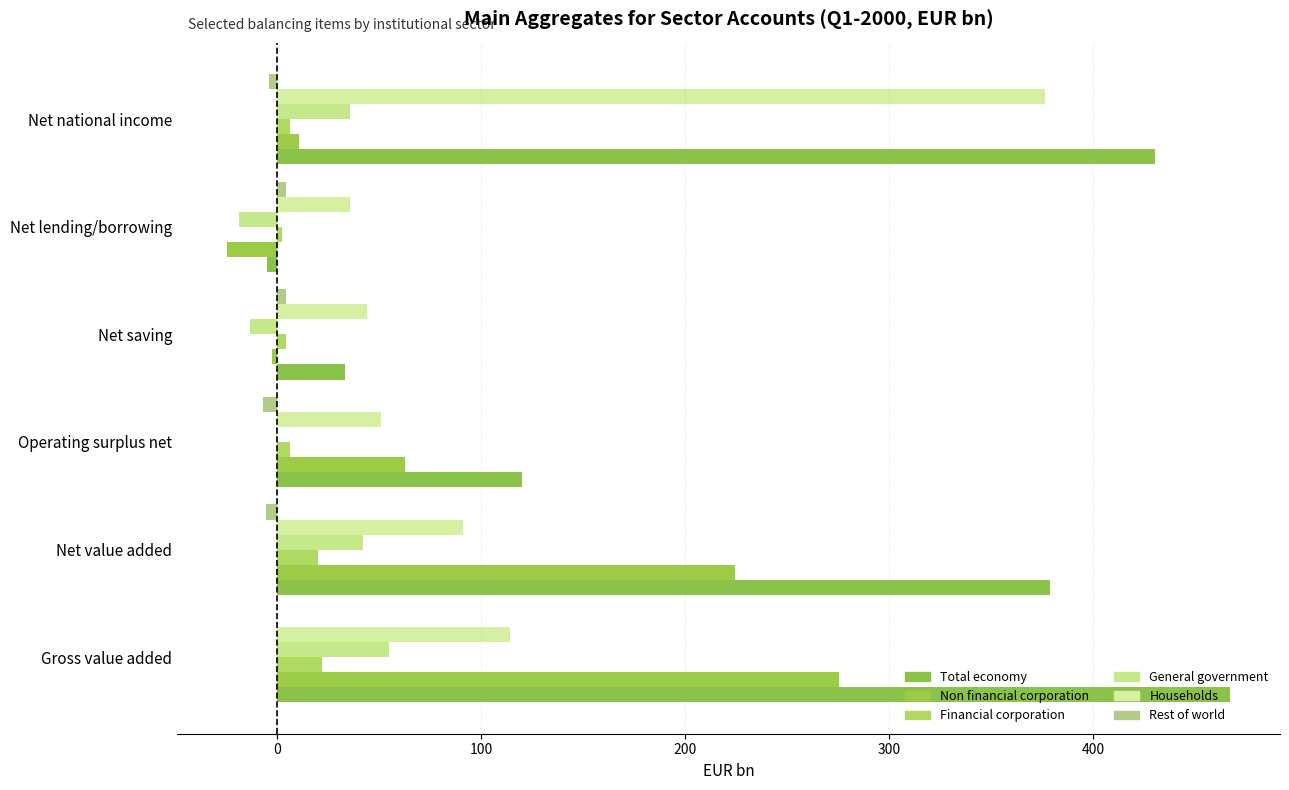

Count the number of categories in the chart.

6